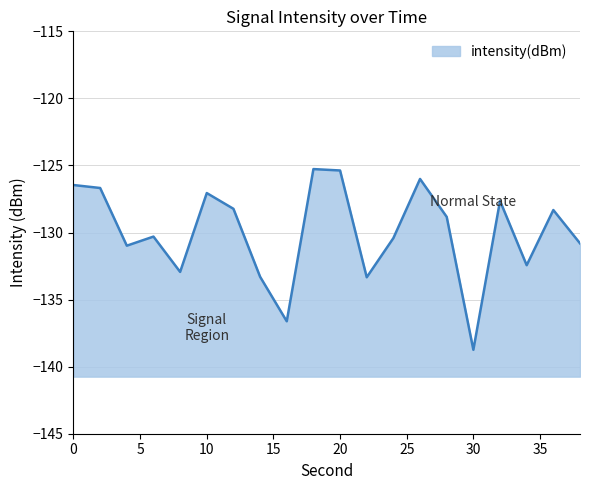

What is the minimum value shown in the chart?

-138.7